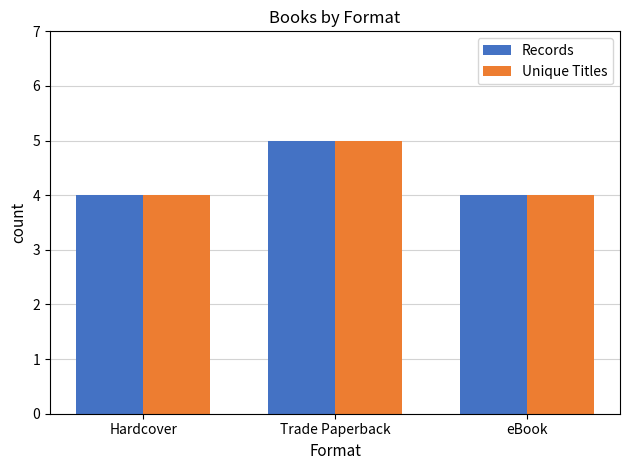

At which category is the sum across all series the highest?

Trade Paperback